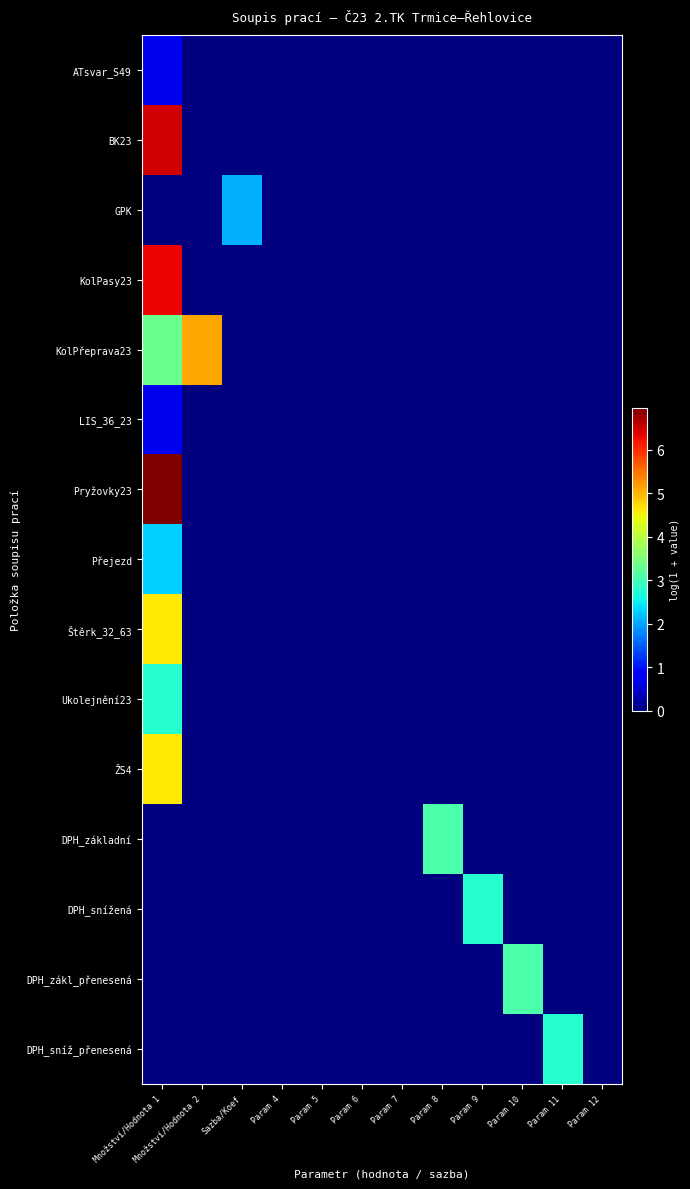

What is the greatest value displayed?

7.0